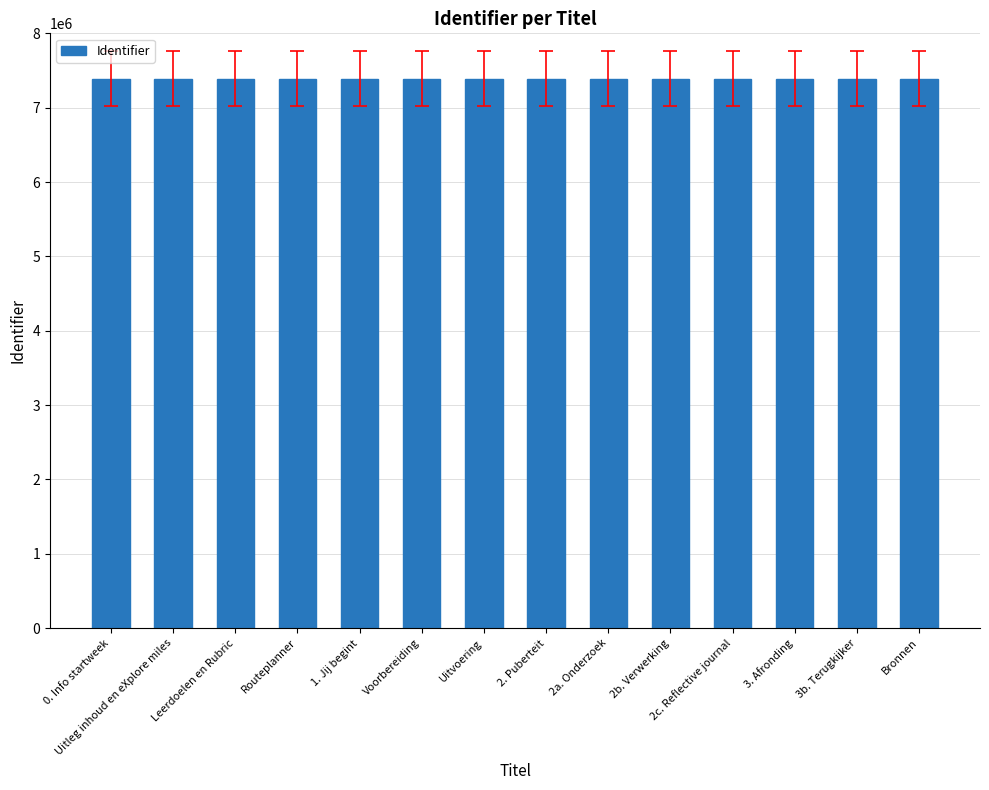

Approximately how many times larger is the value at Uitleg inhoud en eXplore miles compared to 2b. Verwerking?

1.0